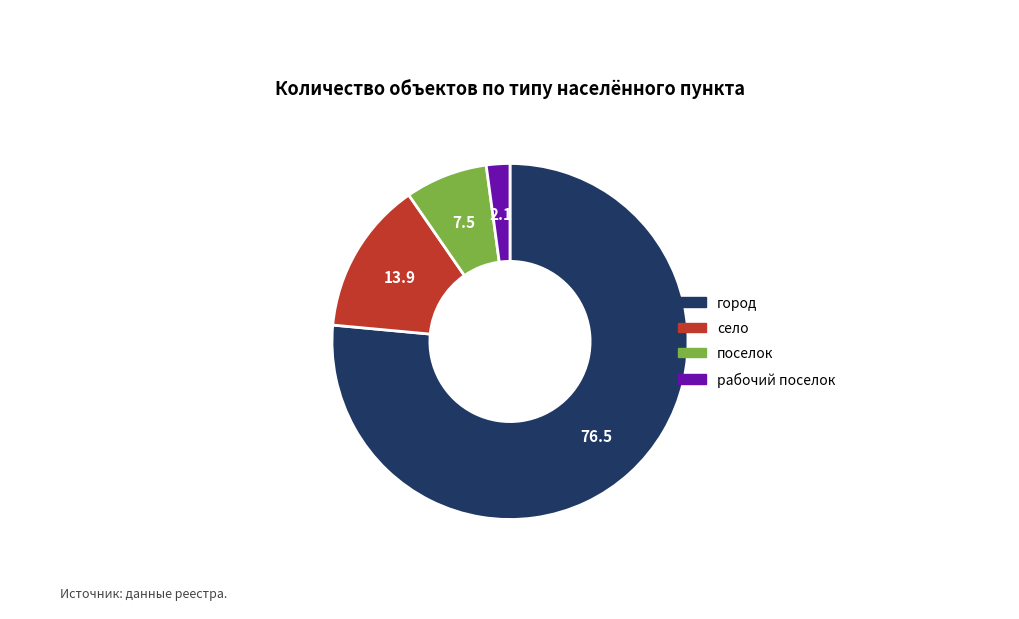

Which category has the smallest portion of the pie?

рабочий поселок